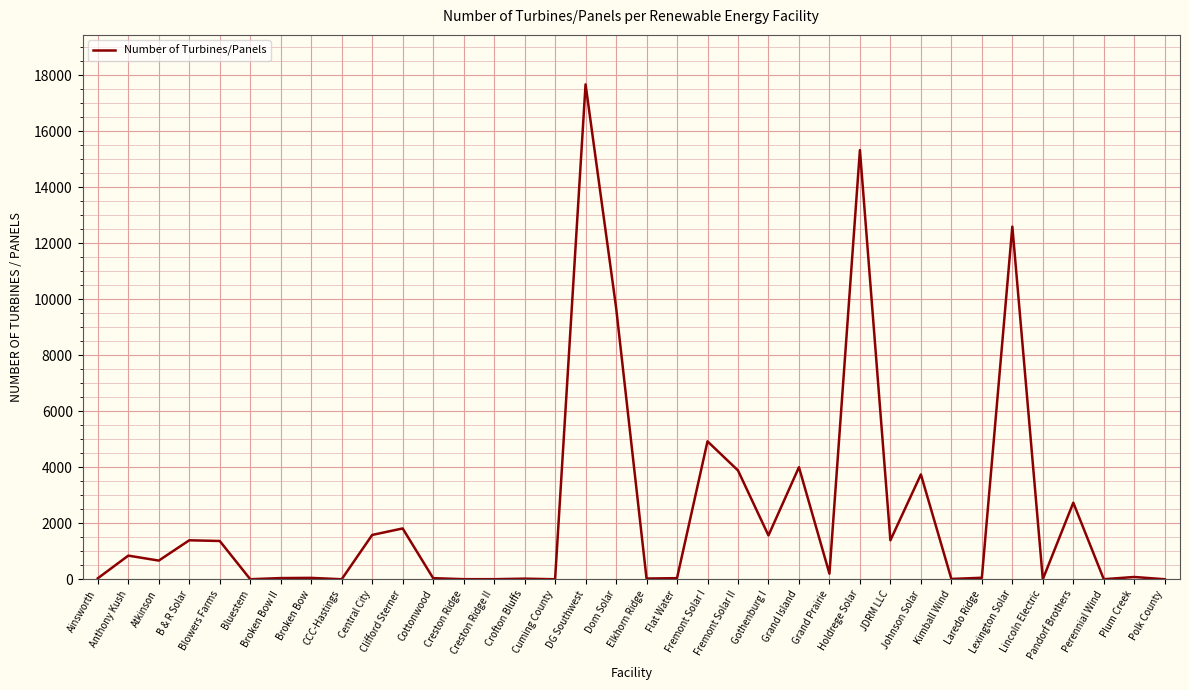

What is the maximum value shown in the chart?

17680